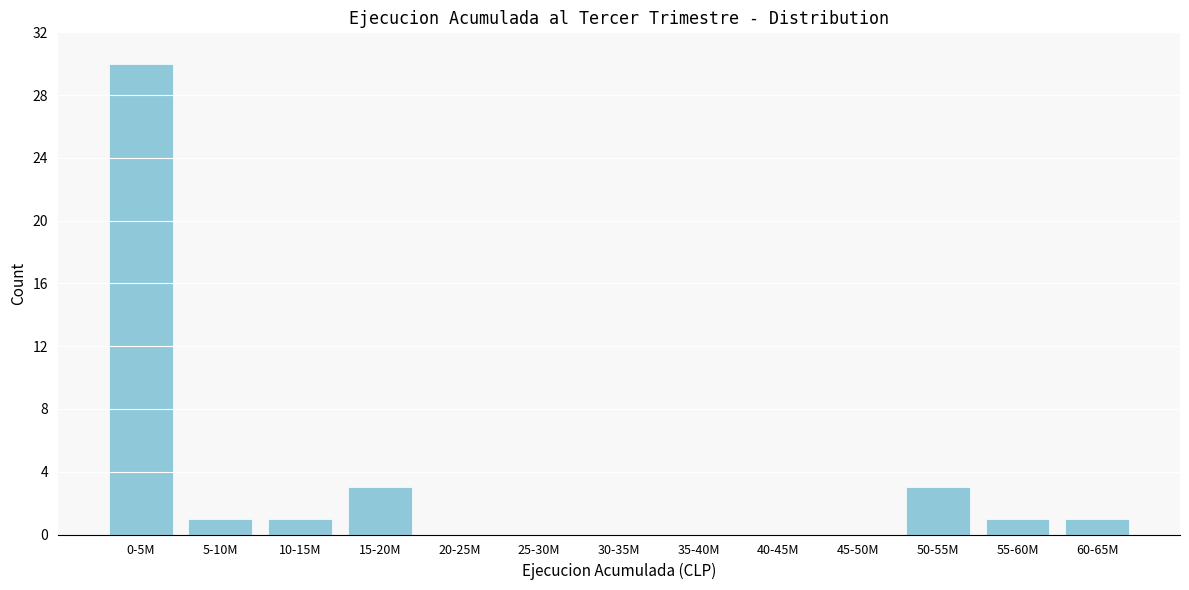

Reading right to left, transcribe all the data shown in this chart.

60-65M=1	55-60M=1	50-55M=3	45-50M=0	40-45M=0	35-40M=0	30-35M=0	25-30M=0	20-25M=0	15-20M=3	10-15M=1	5-10M=1	0-5M=30